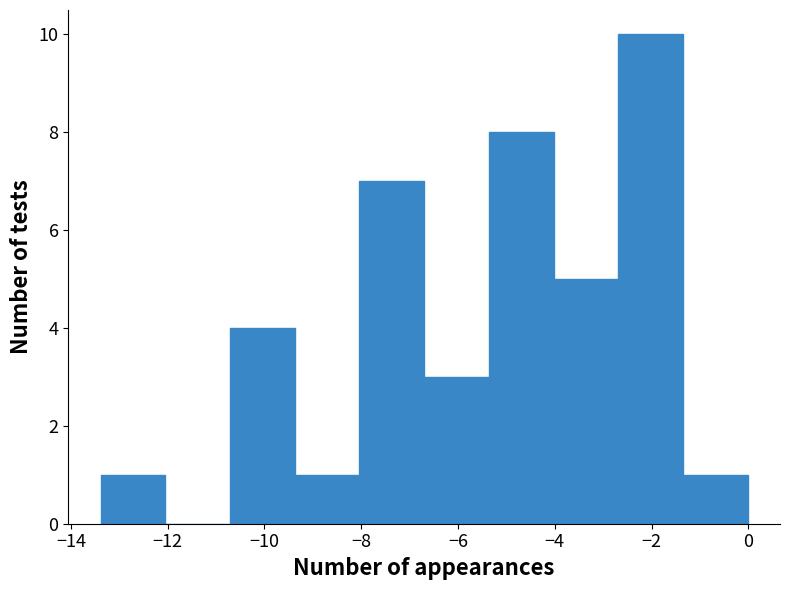

What is the height of the bar covering -10.8 to -9.4 on the x-axis? Neither the bar edges nor the heights are printed on the chart, so give them approximately, as read against the axes.

4